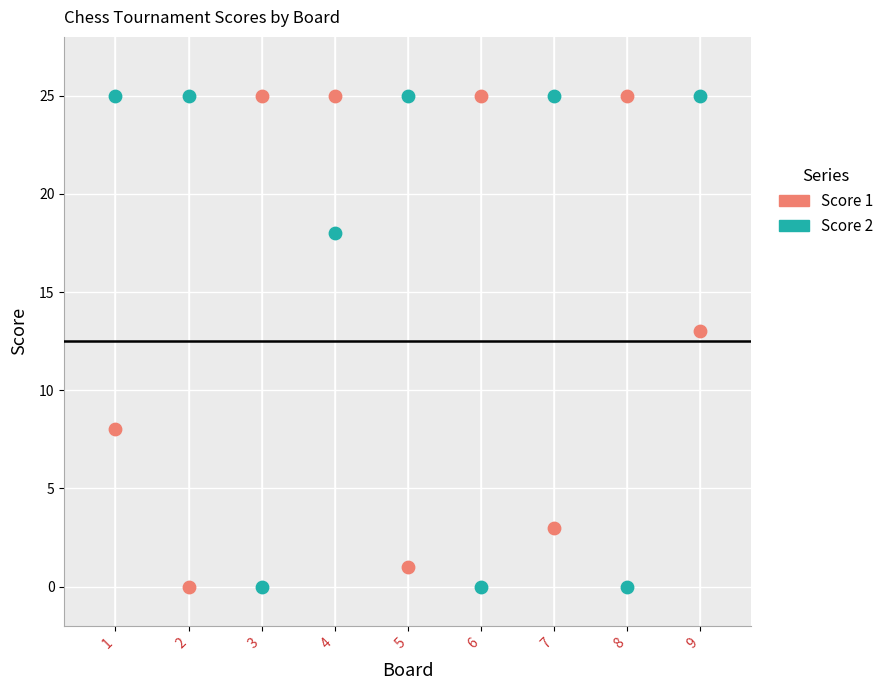

What is the X range (max minus min) for the scatter plot?

8